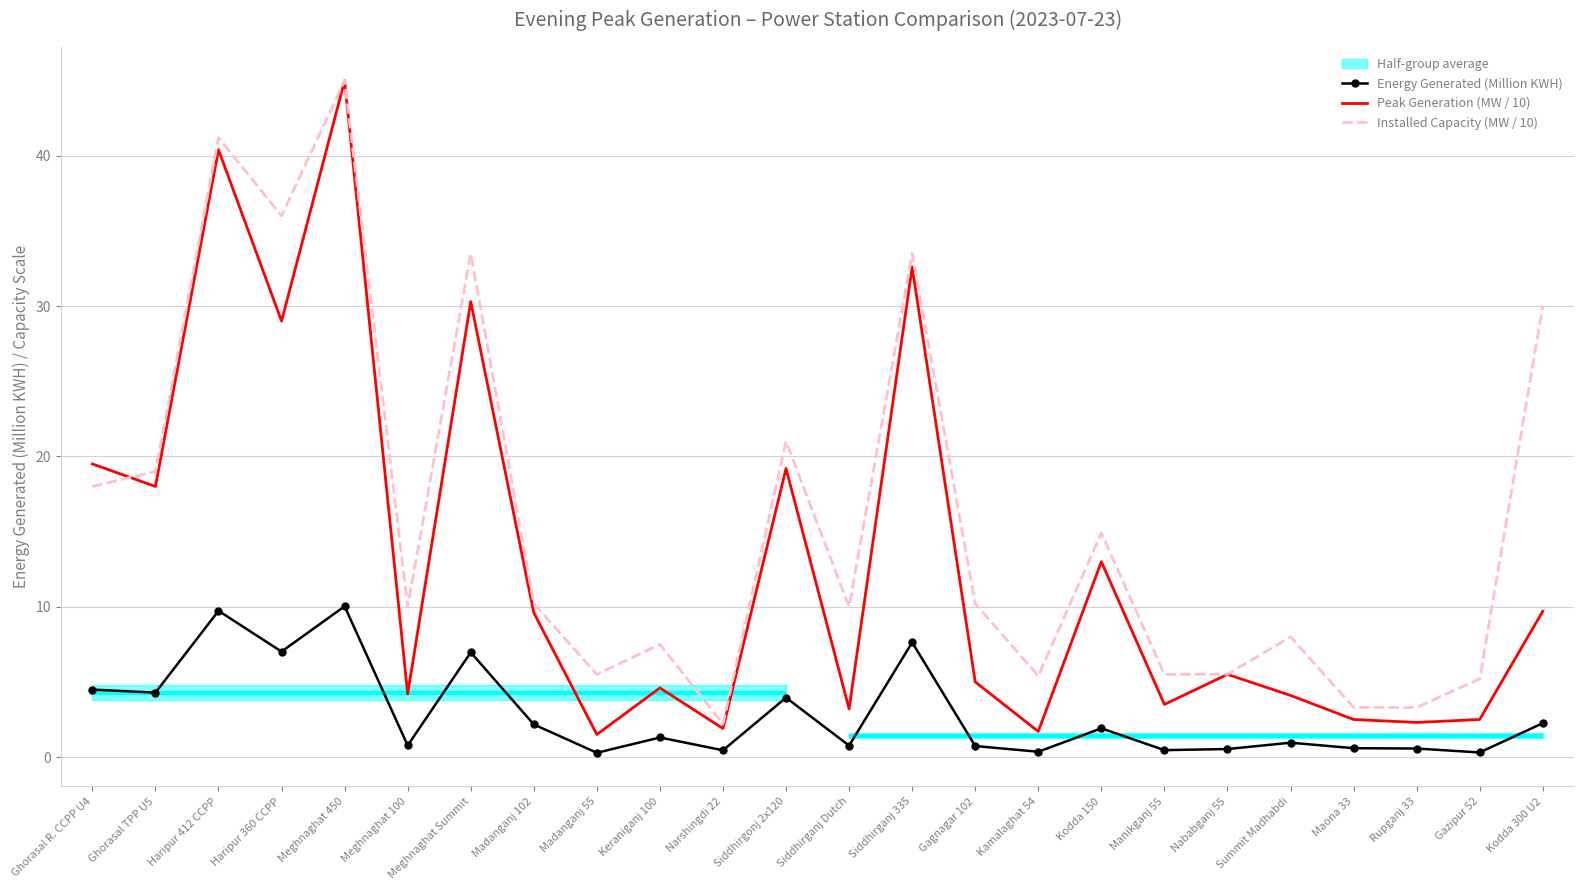

What position from the left is Meghnaghat 450?

5